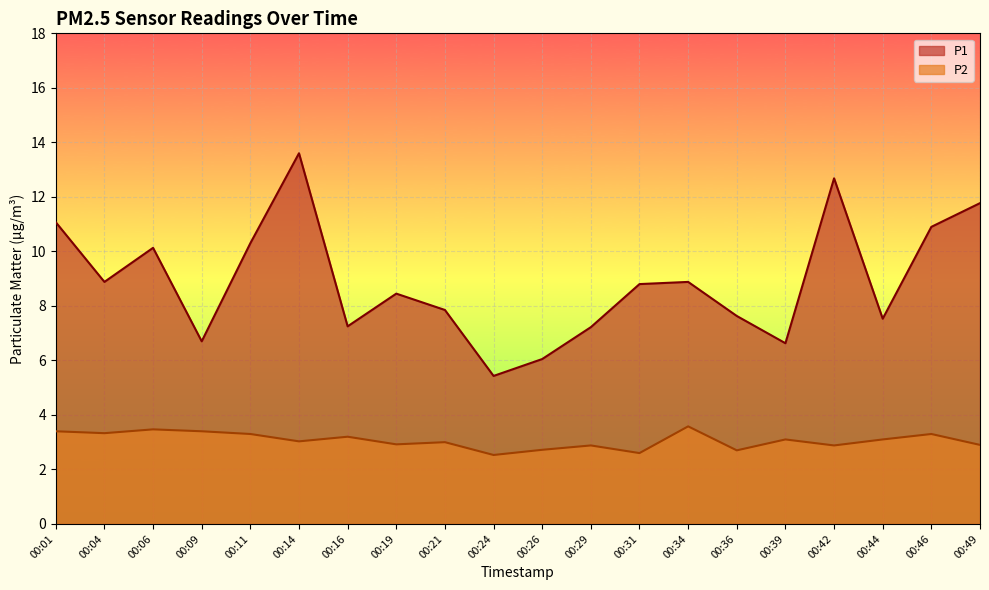

Reading left to right, what are all the values shown in this chart?

P1: 00:01=11.1	00:04=8.9	00:06=10.1	00:09=6.7	00:11=10.3	00:14=13.6	00:16=7.2	00:19=8.4	00:21=7.8	00:24=5.4	00:26=6.0	00:29=7.2	00:31=8.8	00:34=8.9	00:36=7.6	00:39=6.6	00:42=12.7	00:44=7.5	00:46=10.9	00:49=11.8
P2: 00:01=3.4	00:04=3.3	00:06=3.5	00:09=3.4	00:11=3.3	00:14=3.0	00:16=3.2	00:19=2.9	00:21=3.0	00:24=2.5	00:26=2.7	00:29=2.9	00:31=2.6	00:34=3.6	00:36=2.7	00:39=3.1	00:42=2.9	00:44=3.1	00:46=3.3	00:49=2.9